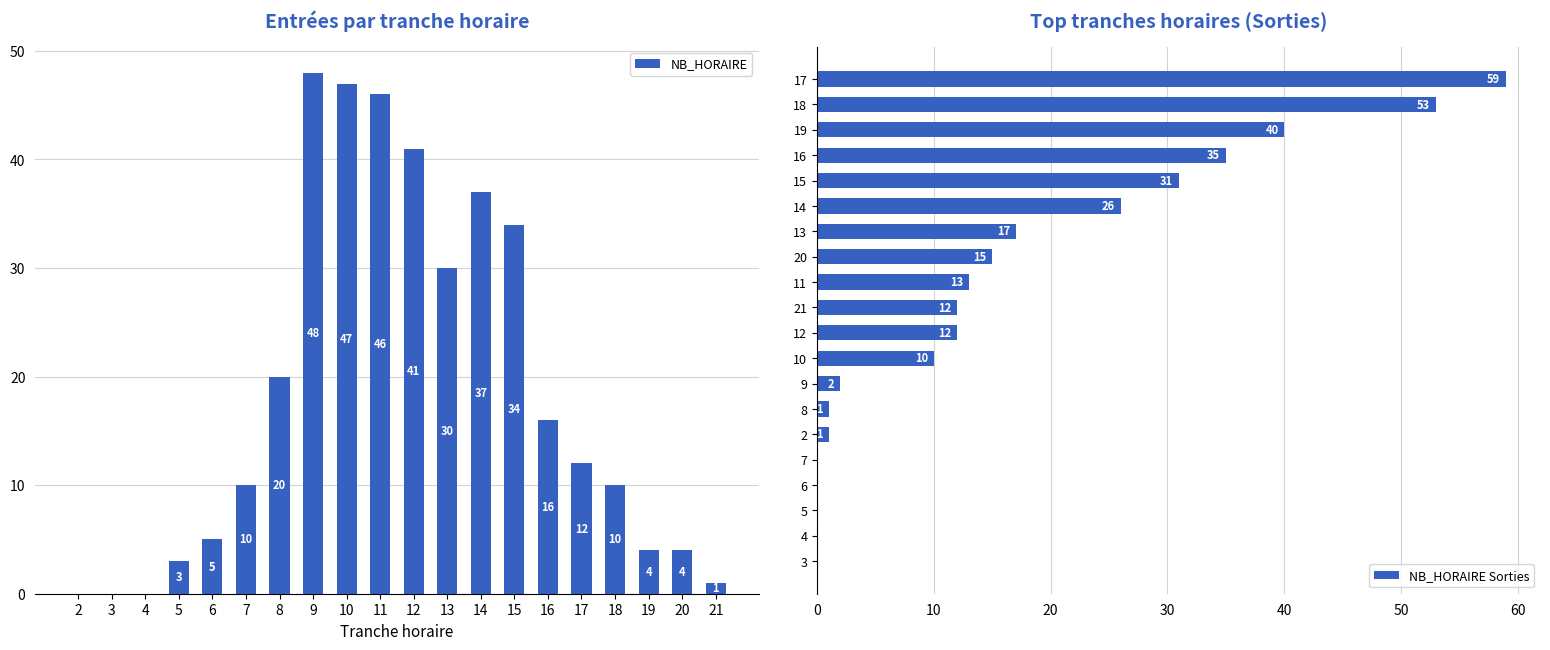

How many data points in NB_HORAIRE are less than 12?

10